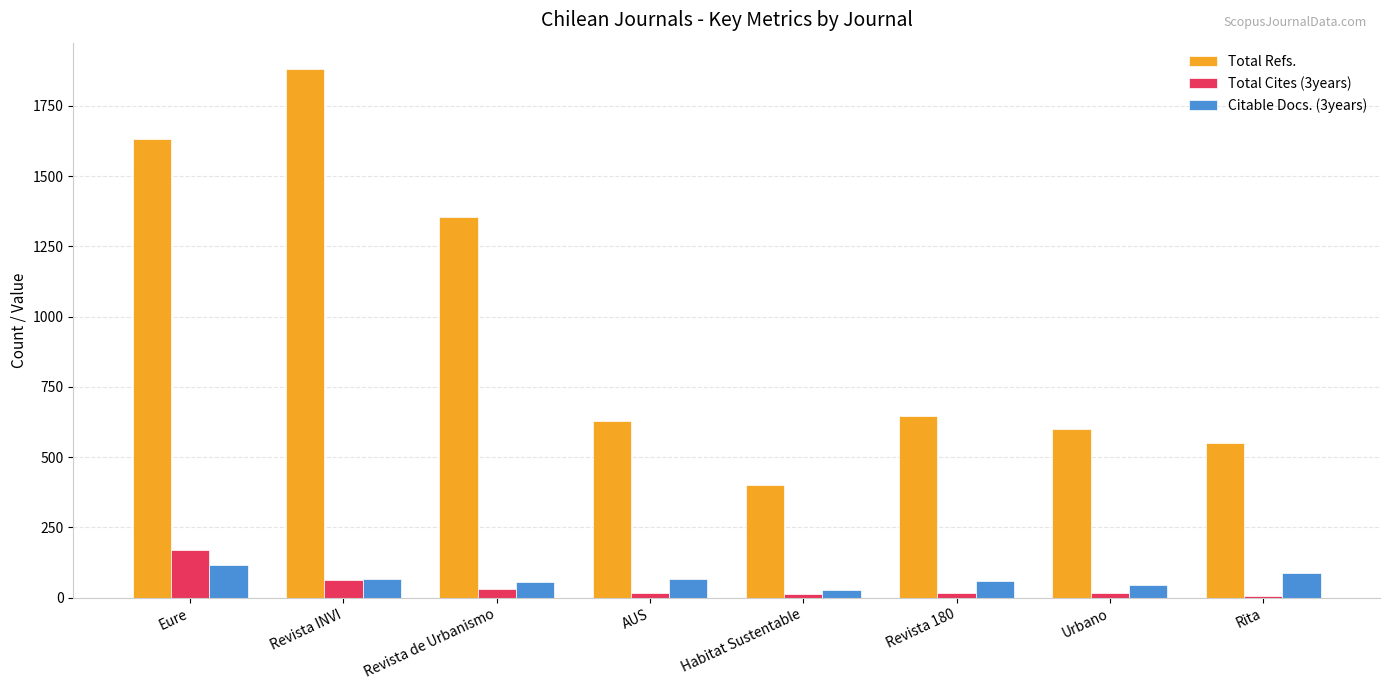

What is the greatest value displayed?

1881